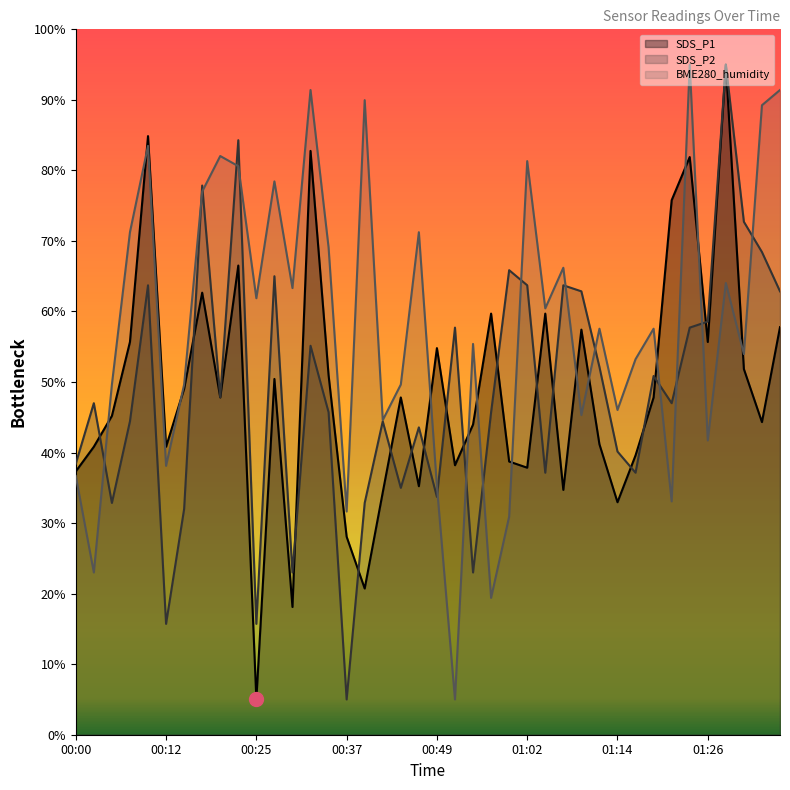

Which series has the widest spread of values?

SDS_P1